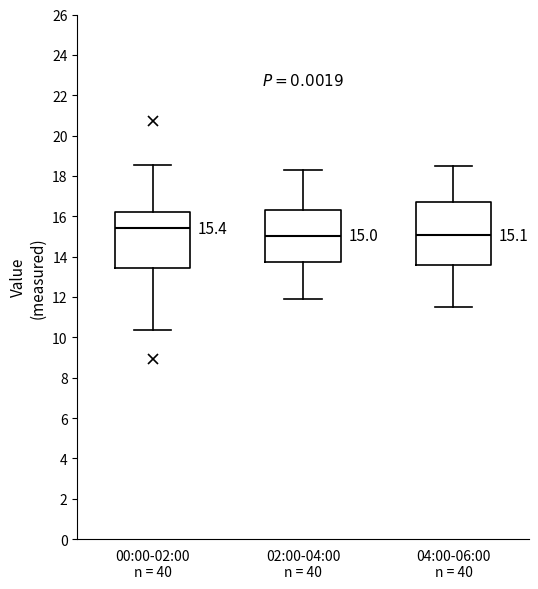

Which box has the highest median line?

00:00-02:00 n = 40